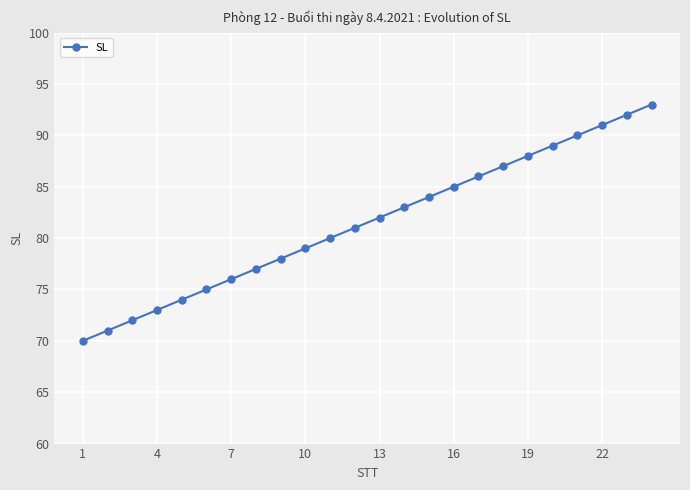

What is the minimum value shown in the chart?

70